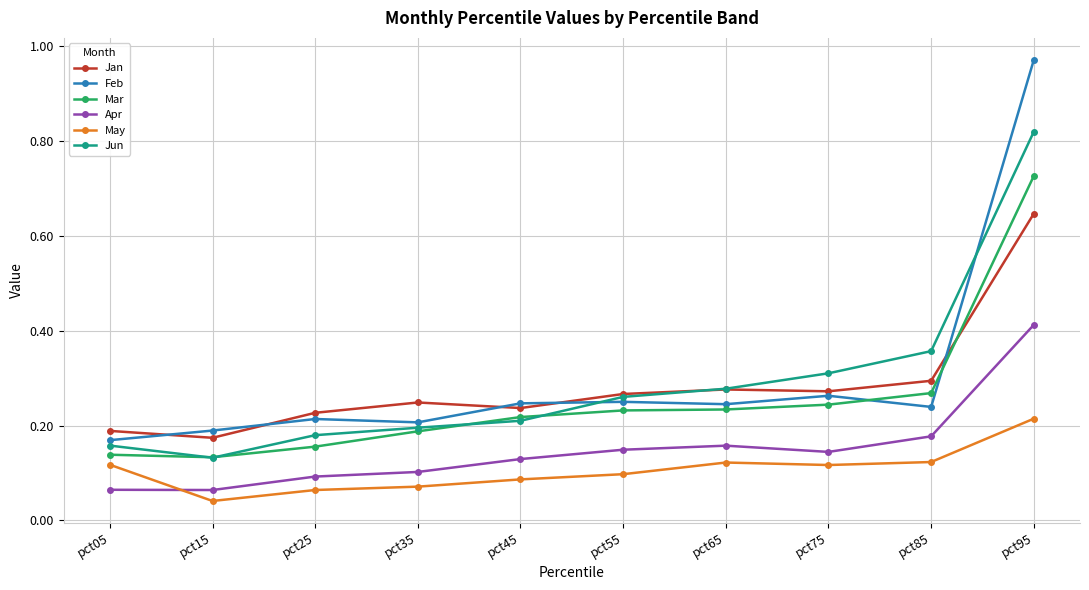

True or false: Jun has a value of 0.3 at pct75.

True